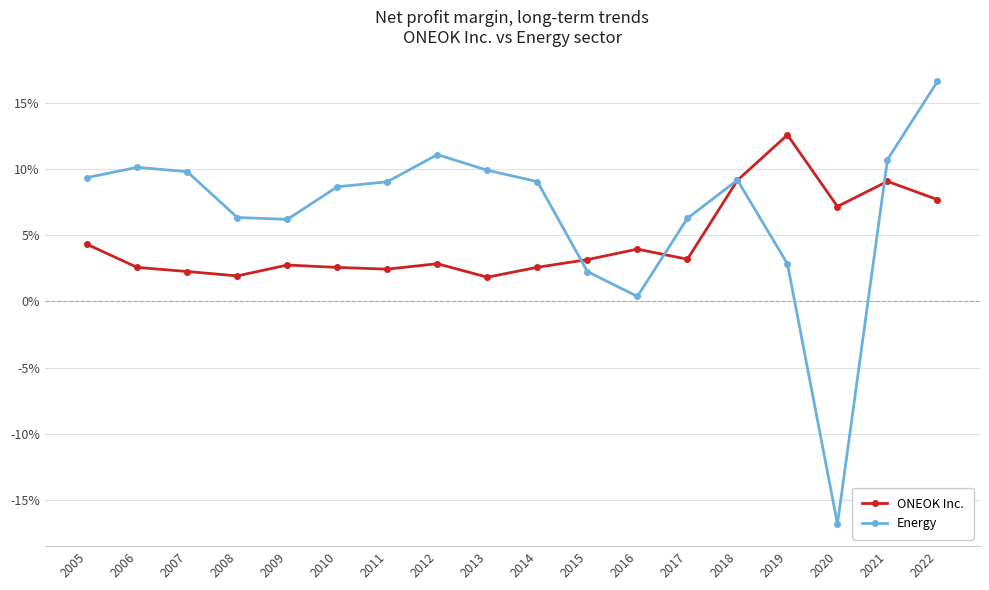

Reading left to right, list all the values displayed in this chart.

ONEOK Inc.: 0.0	0.0	0.0	0.0	0.0	0.0	0.0	0.0	0.0	0.0	0.0	0.0	0.0	0.1	0.1	0.1	0.1	0.1
Energy: 0.1	0.1	0.1	0.1	0.1	0.1	0.1	0.1	0.1	0.1	0.0	0.0	0.1	0.1	0.0	-0.2	0.1	0.2